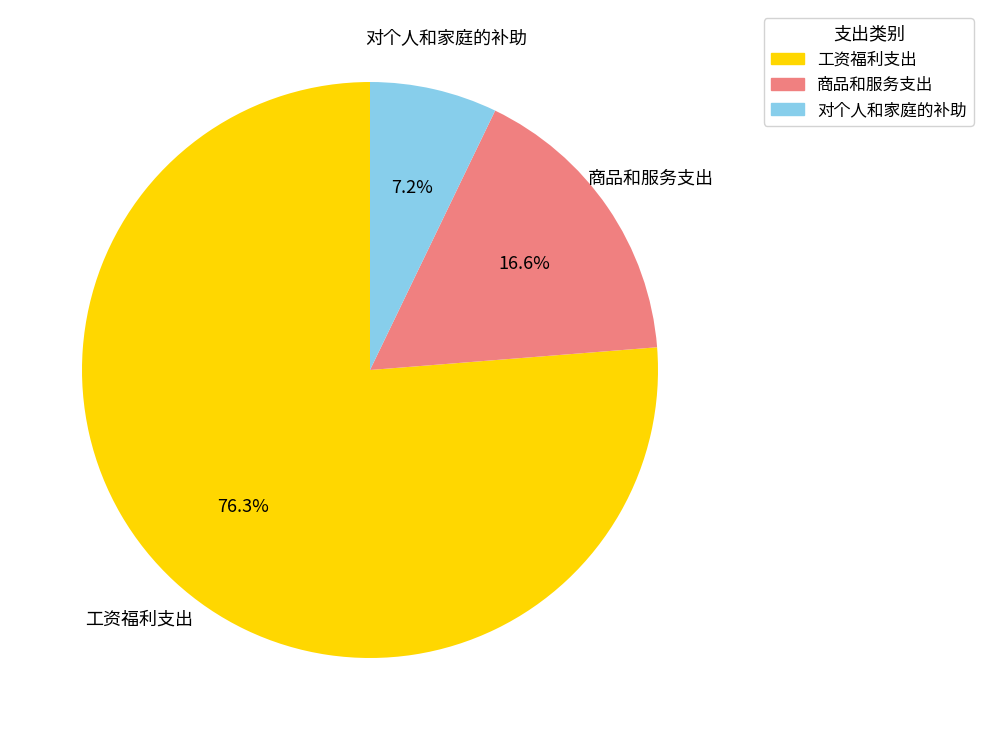

Which slice is the smallest?

对个人和家庭的补助